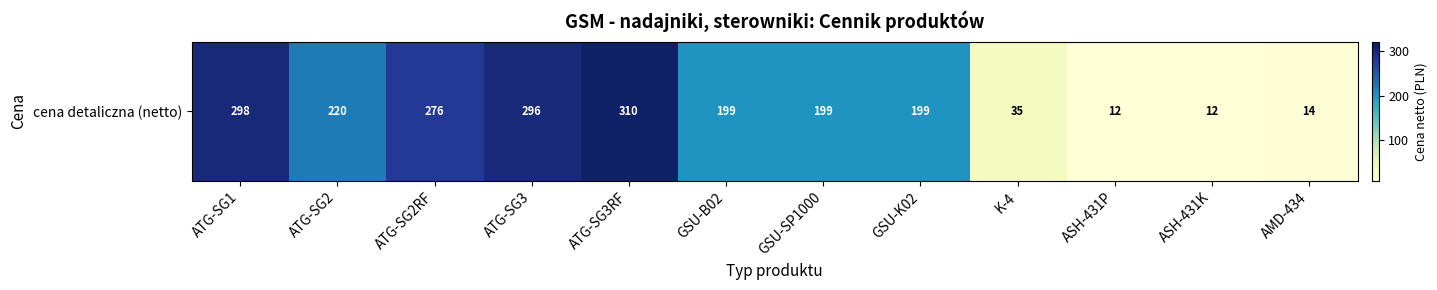

Where does the data first go above 199?

ATG-SG1